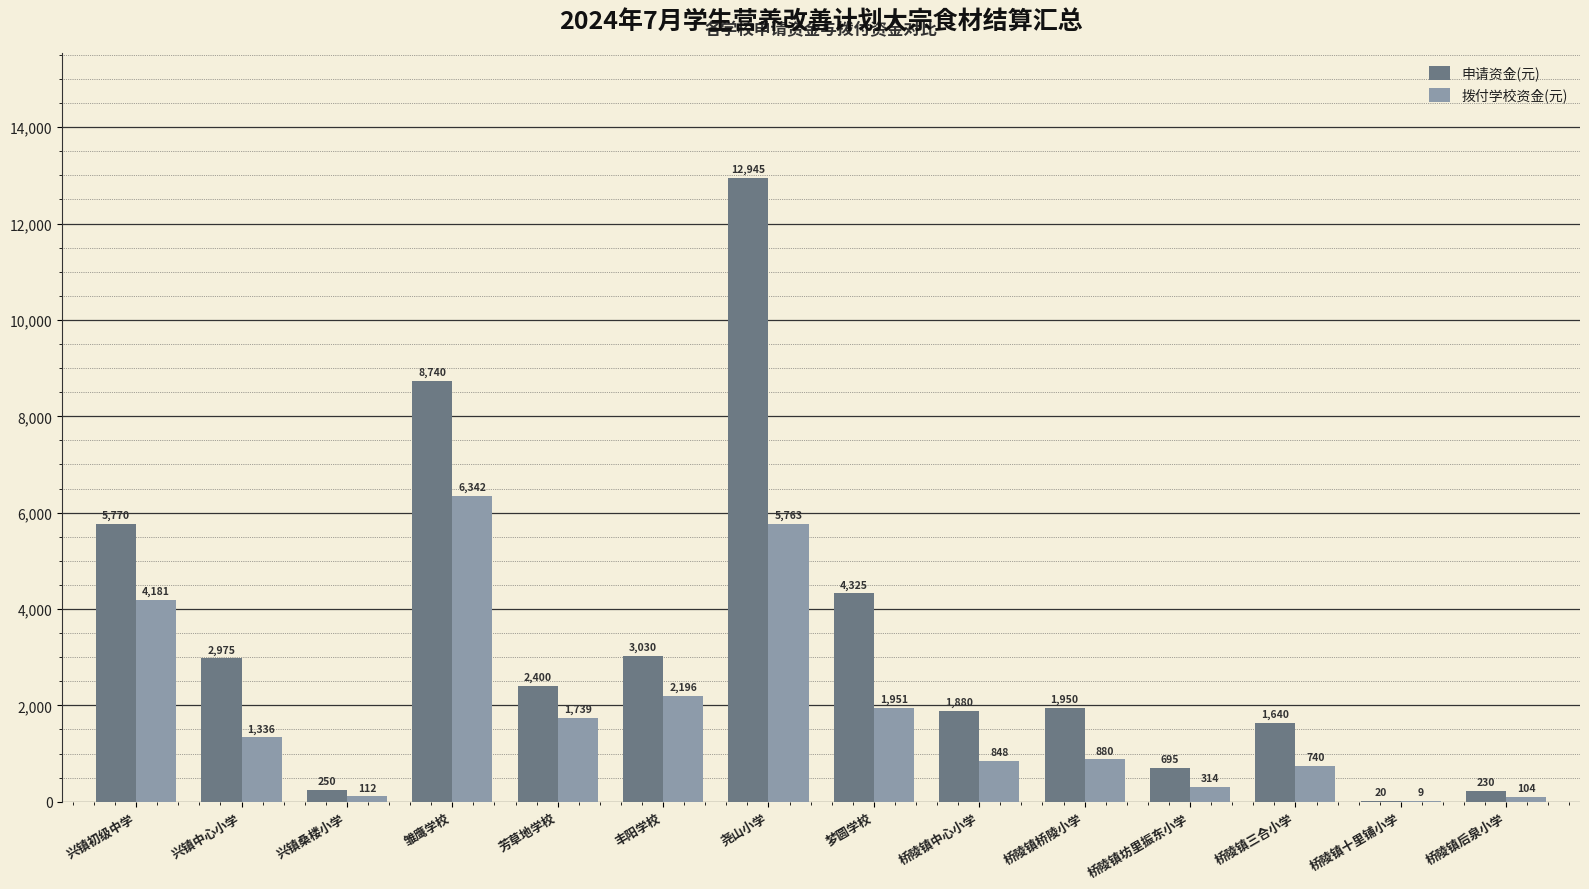

Is the value of 申请资金(元) at 尧山小学 greater than the value of 拨付学校资金(元) at 雏鹰学校?

Yes